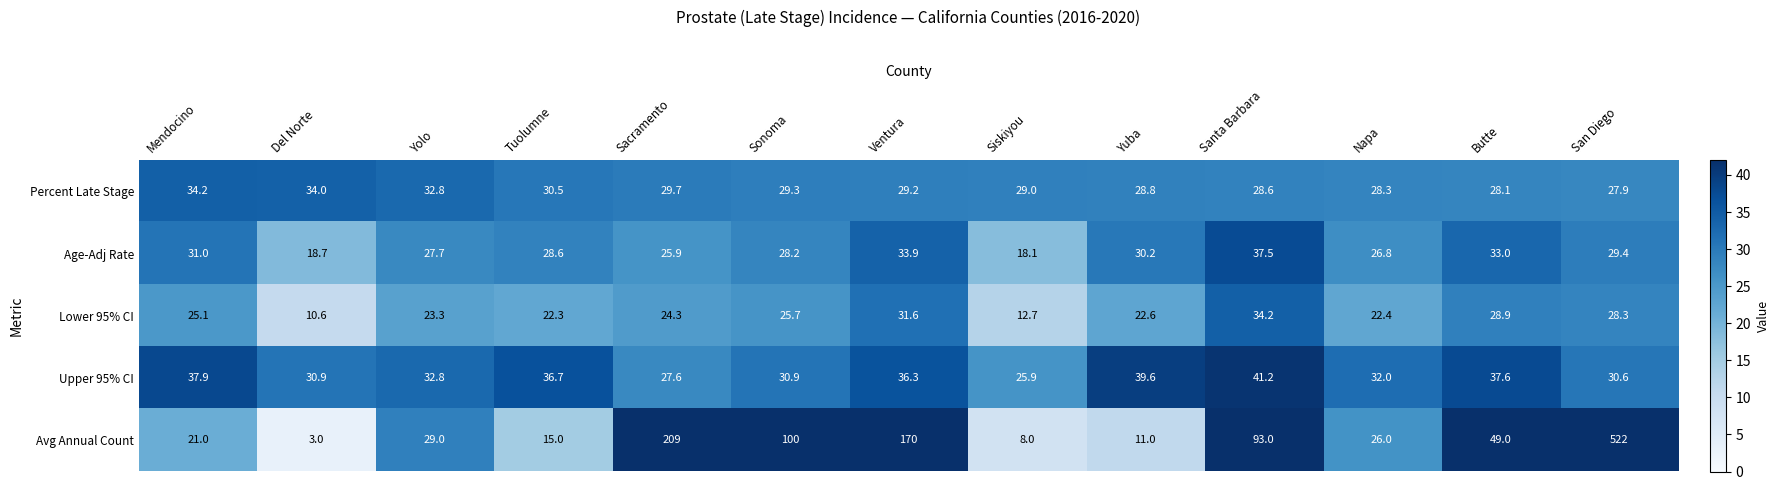

At Tuolumne, list the series in order from largest to smallest.

Upper 95% CI, Percent Late Stage, Age-Adj Rate, Lower 95% CI, Avg Annual Count